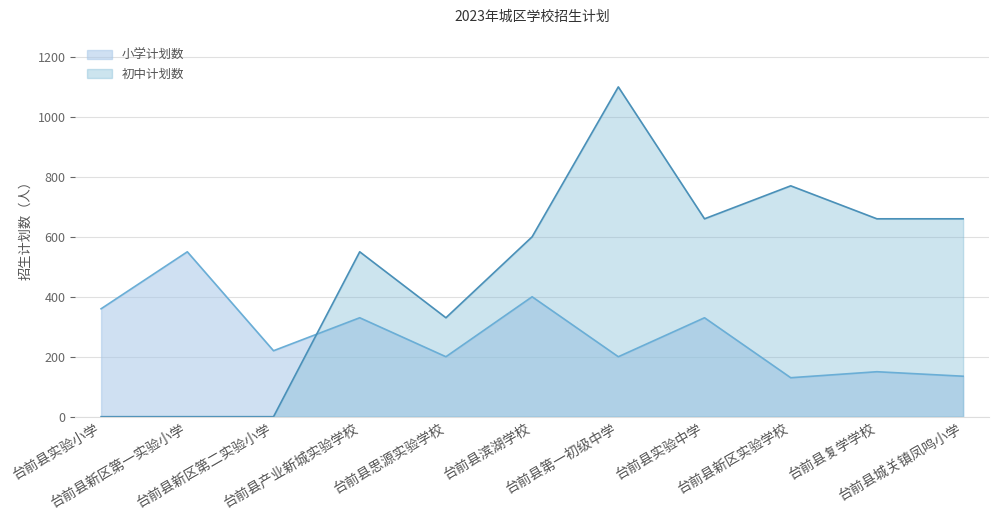

Which category has the highest value in the 初中计划数 series?

台前县第一初级中学